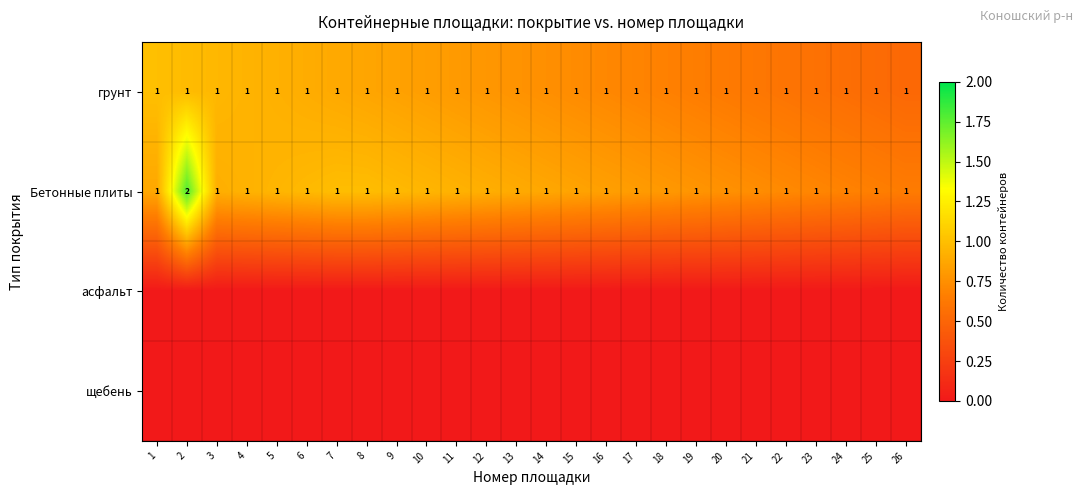

How many Бетонные плиты values are between 1 and 2?

26